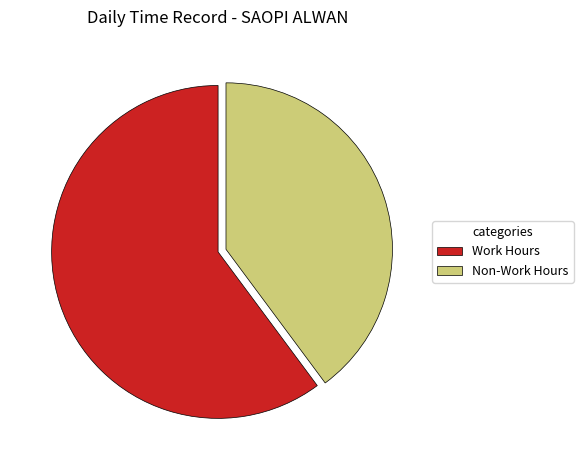

Does any single category account for the majority?

Yes